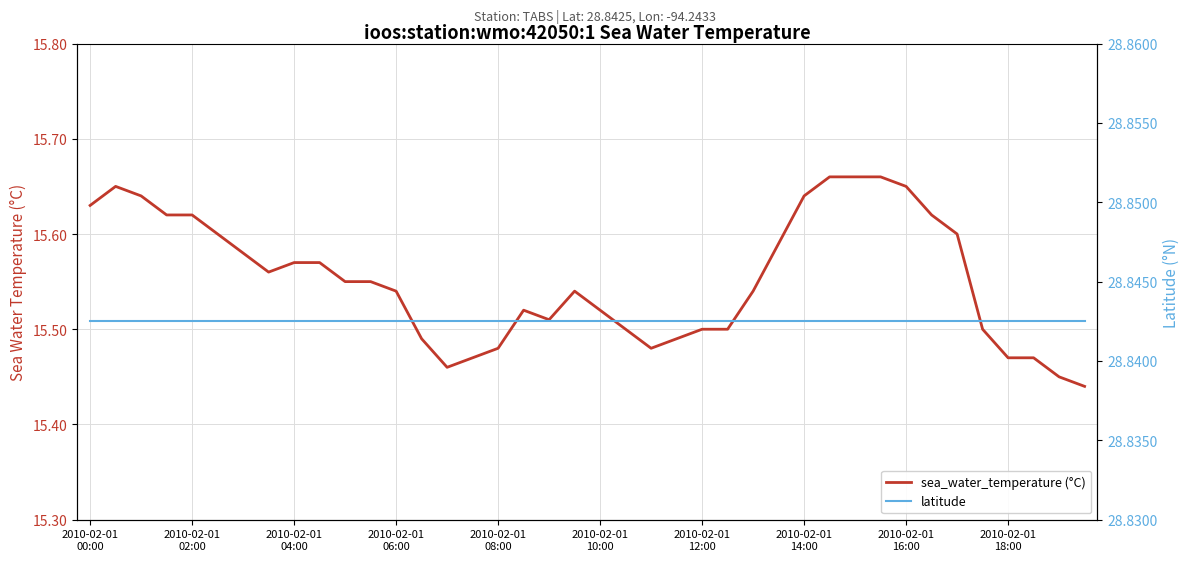

True or false: sea_water_temperature (°C) and latitude intersect in this chart.

False